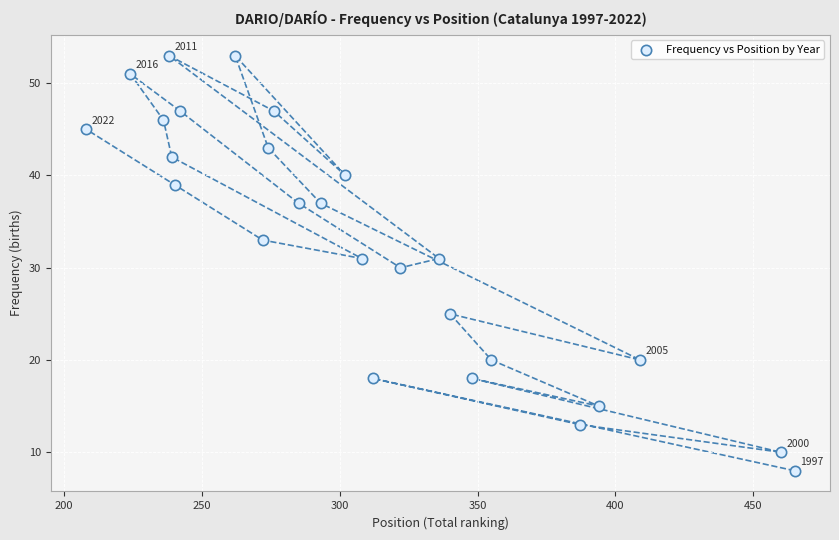

What is the range of Y values (max minus min)?

45